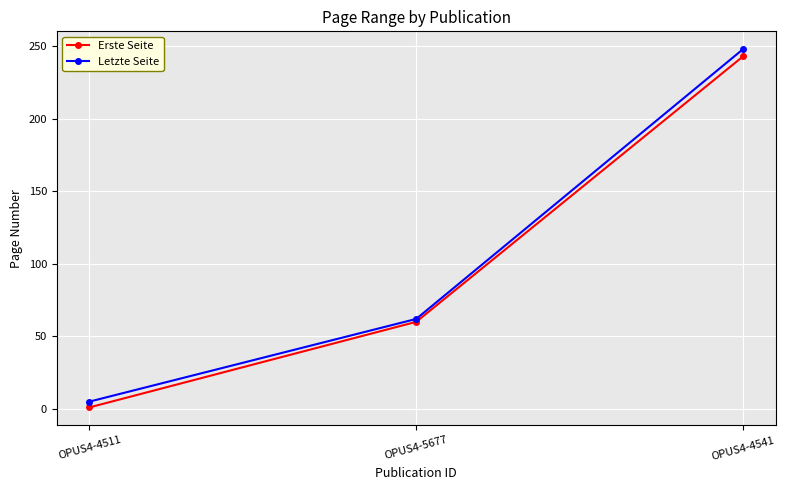

What is the difference between the maximum and minimum values in the Erste Seite series?

242